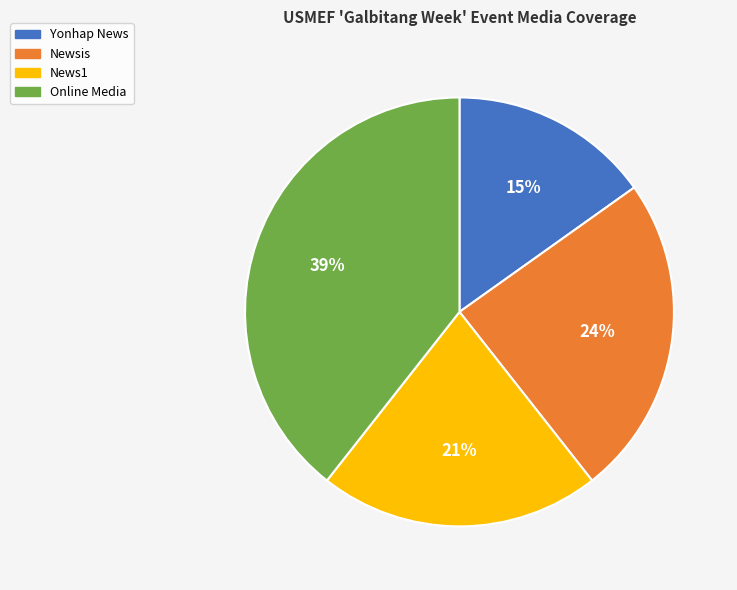

Rank the categories by value from lowest to highest.

Yonhap News, News1, Newsis, Online Media